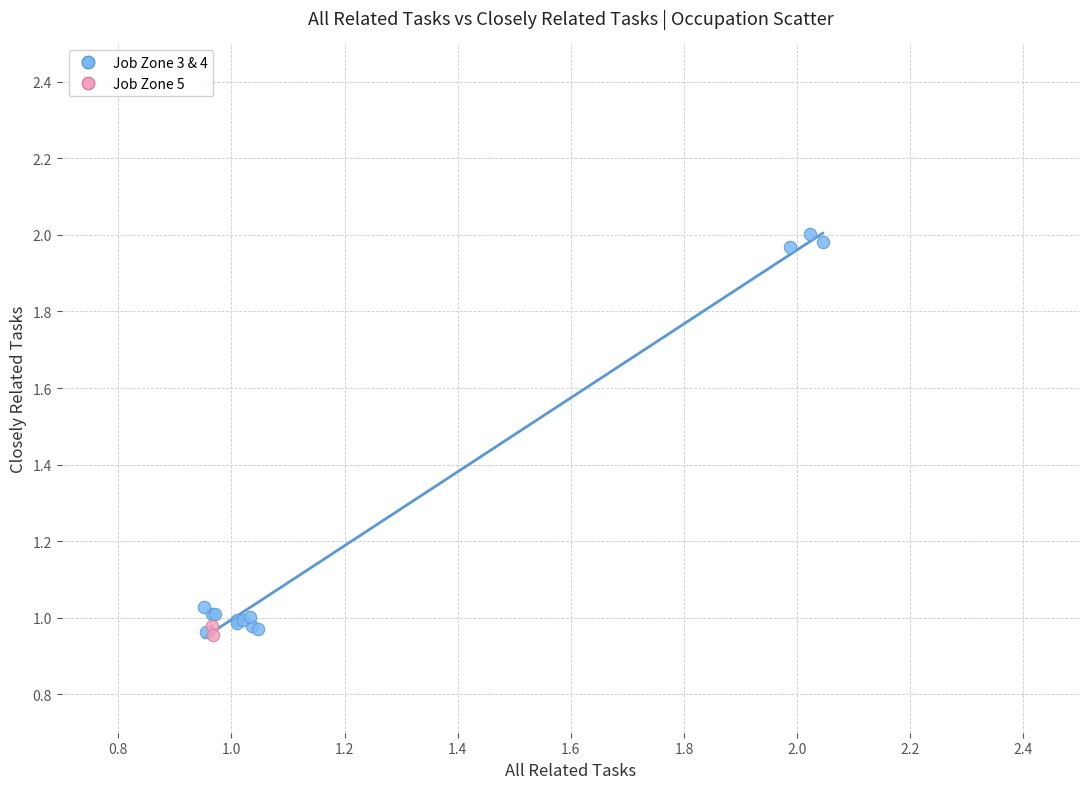

Which series has the largest Y range (max minus min)?

Job Zone 3 & 4